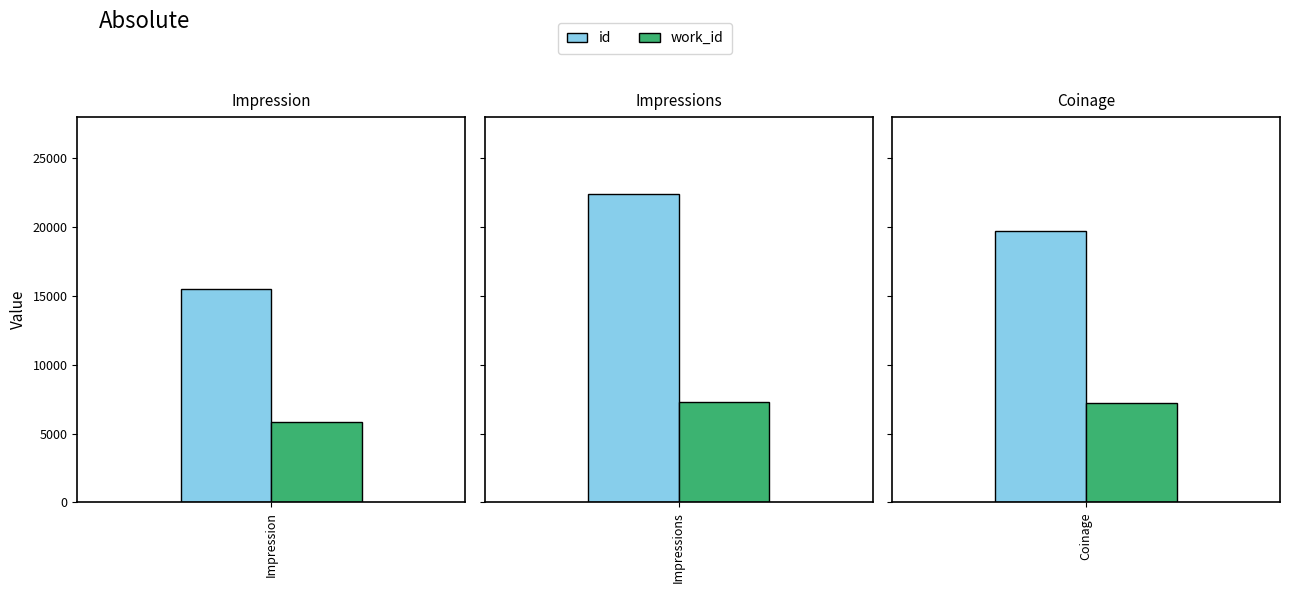

Which series has the widest spread of values?

id